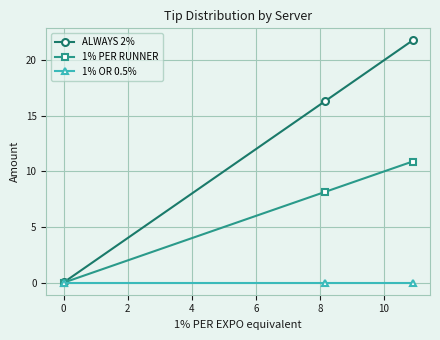

Rank the series by their maximum value, from highest to lowest.

ALWAYS 2%, 1% PER RUNNER, 1% OR 0.5%